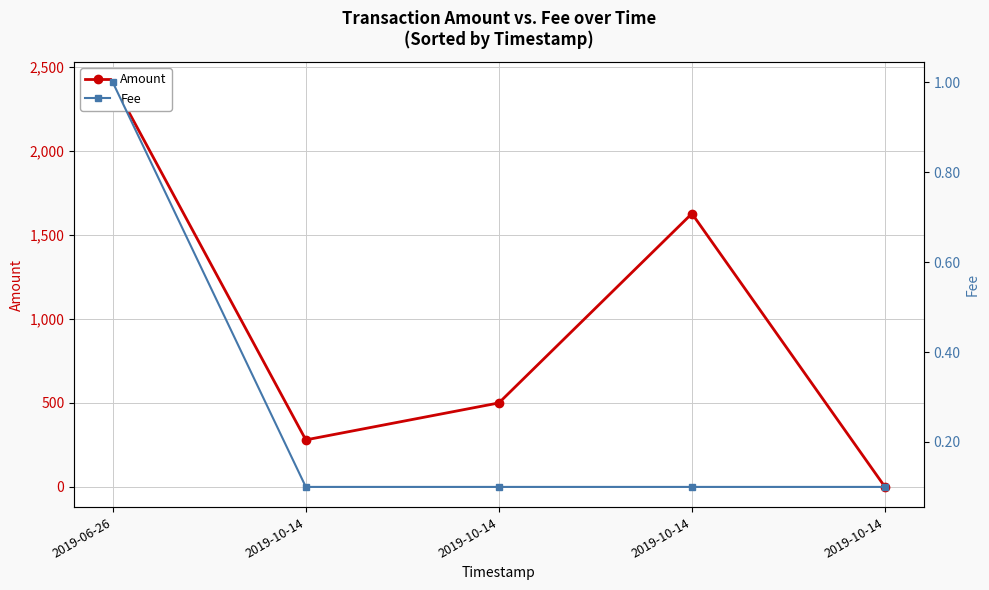

Rank the series by their maximum value, from highest to lowest.

Amount, Fee